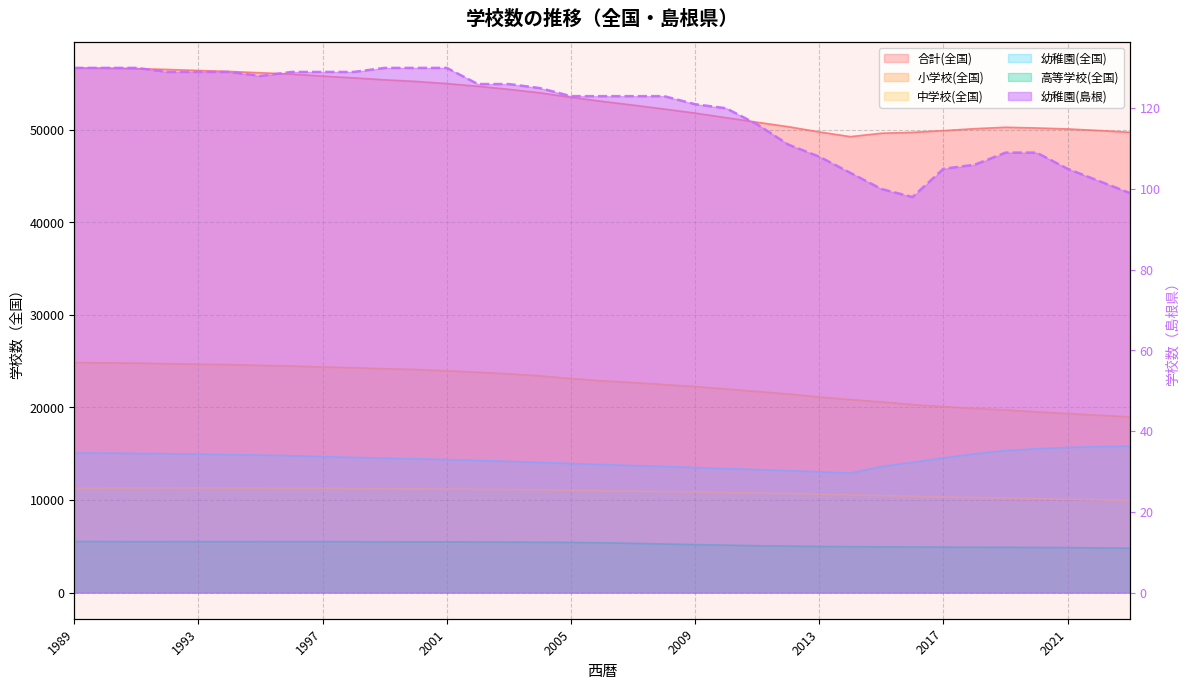

Which series has the widest spread of values?

合計(全国)